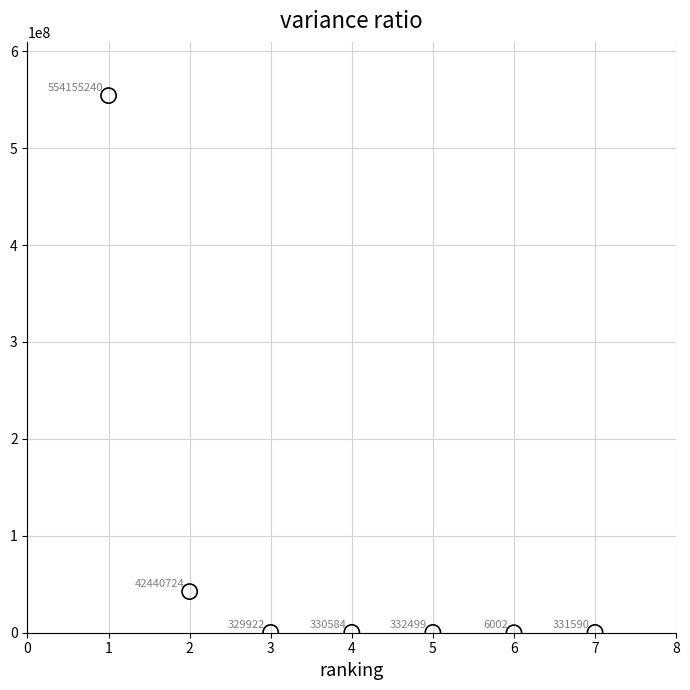

What is the range of Y values (max minus min)?

554149238